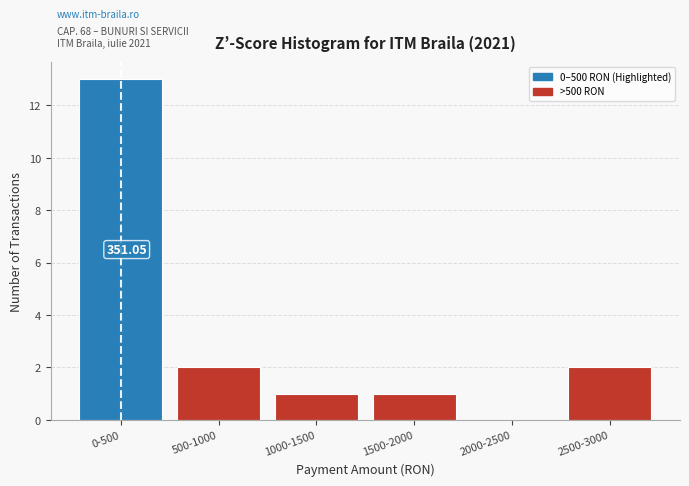

Between 0-500 and 1500-2000, which is larger?

0-500